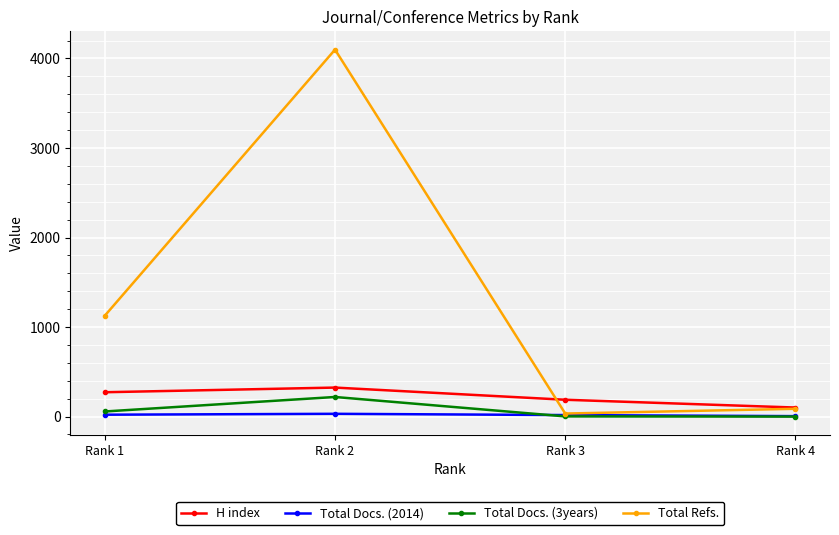

What is the difference between the maximum and minimum values in the Total Docs. (3years) series?

219